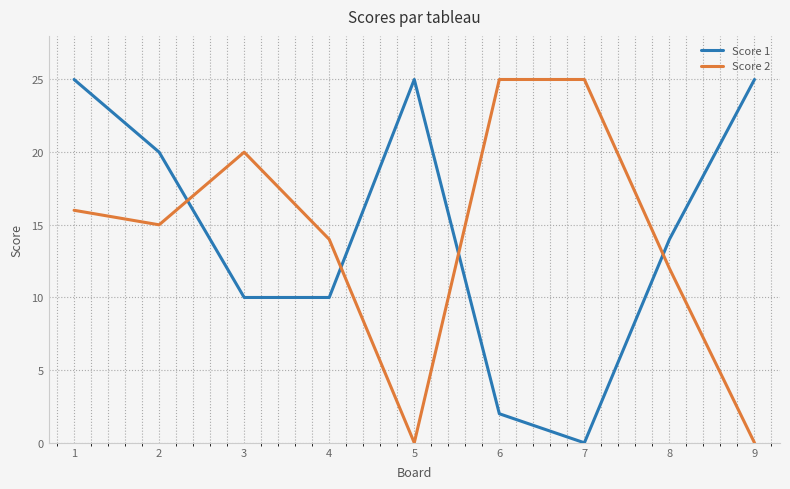

True or false: Score 2 has a value of 25 at 7.

True